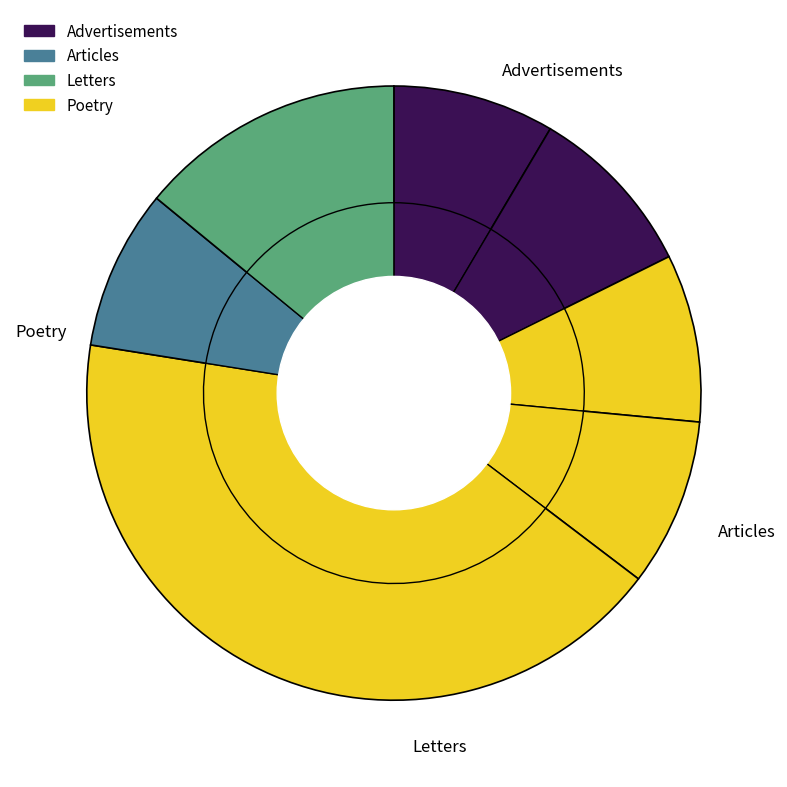

Count the number of slices in the pie.

7